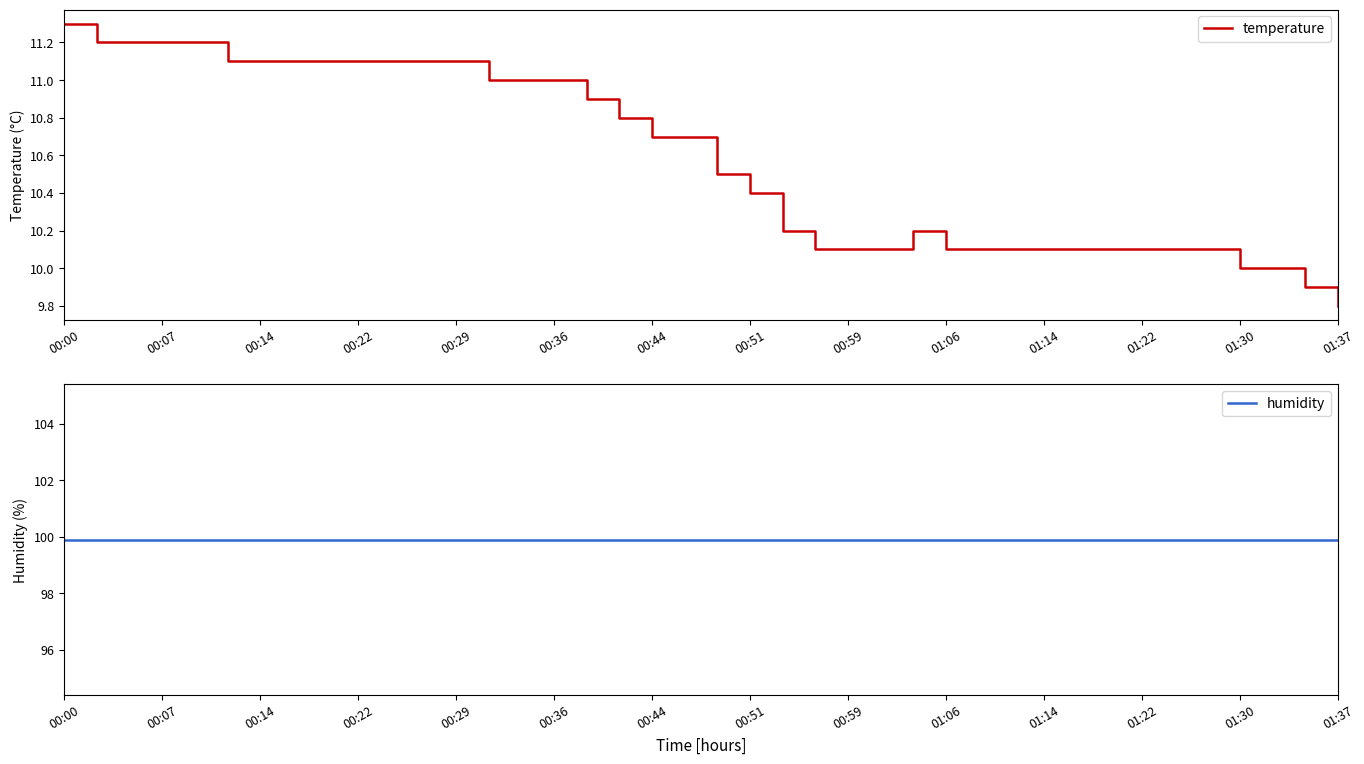

What is the value of the temperature point at the 31st from the left?

10.1